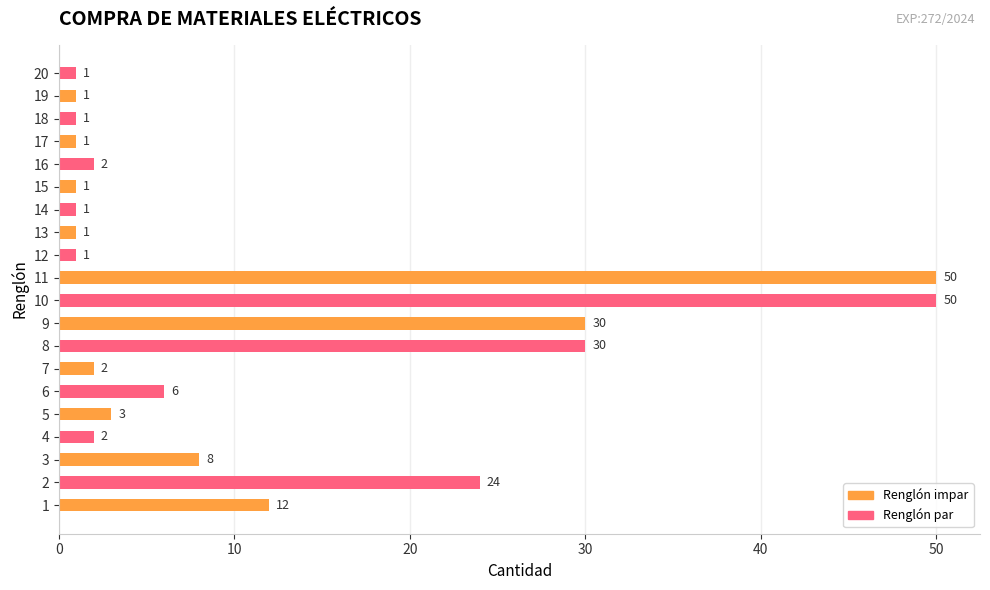

Reading bottom to top, list all the values displayed in this chart.

12	24	8	2	3	6	2	30	30	50	50	1	1	1	1	2	1	1	1	1